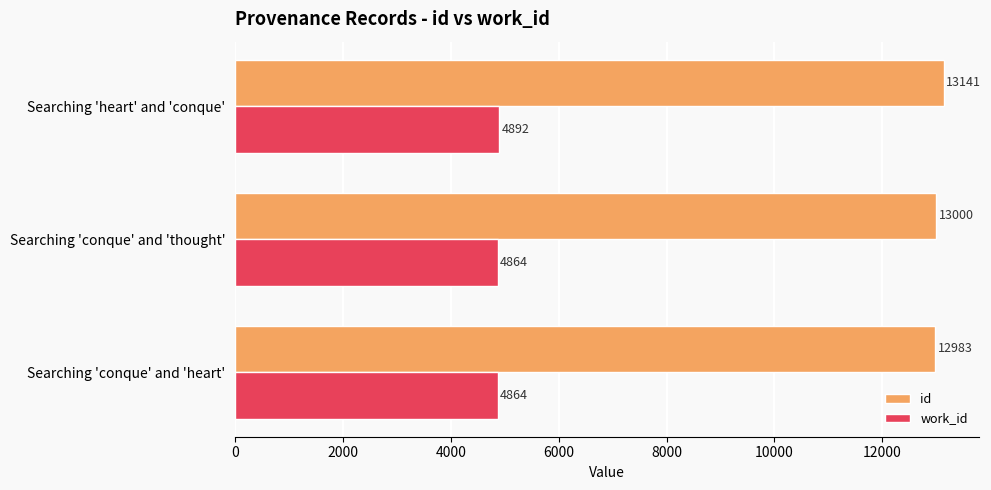

What is the highest value of the id series?

13141